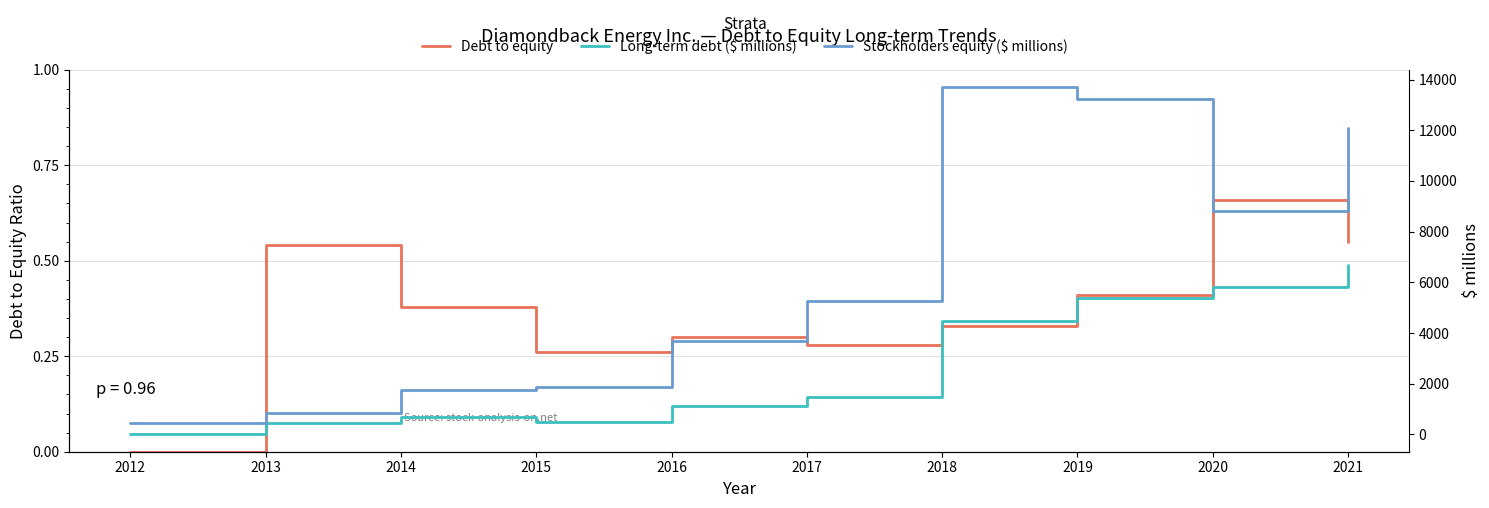

What is the difference between the highest and lowest values at 2019?

13248.6